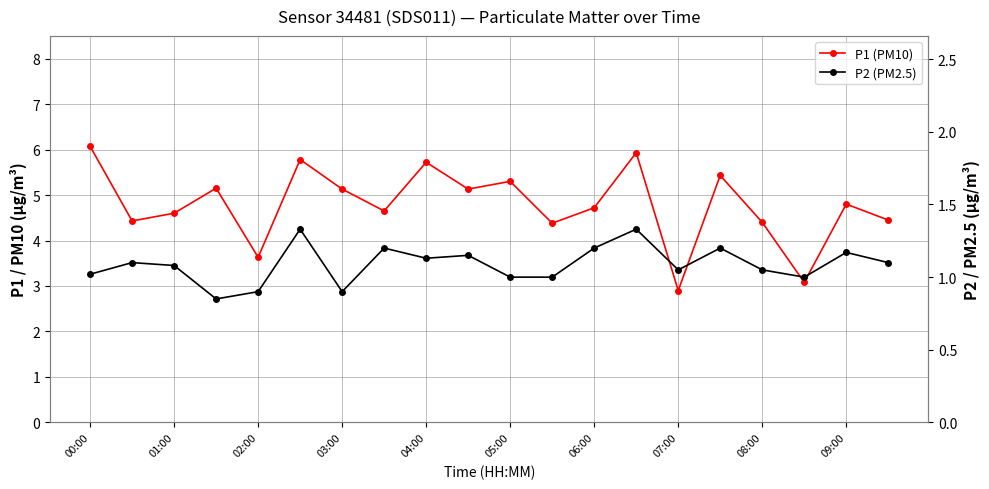

What is the value of the P2 (PM2.5) point at the 19th from the left?

1.2